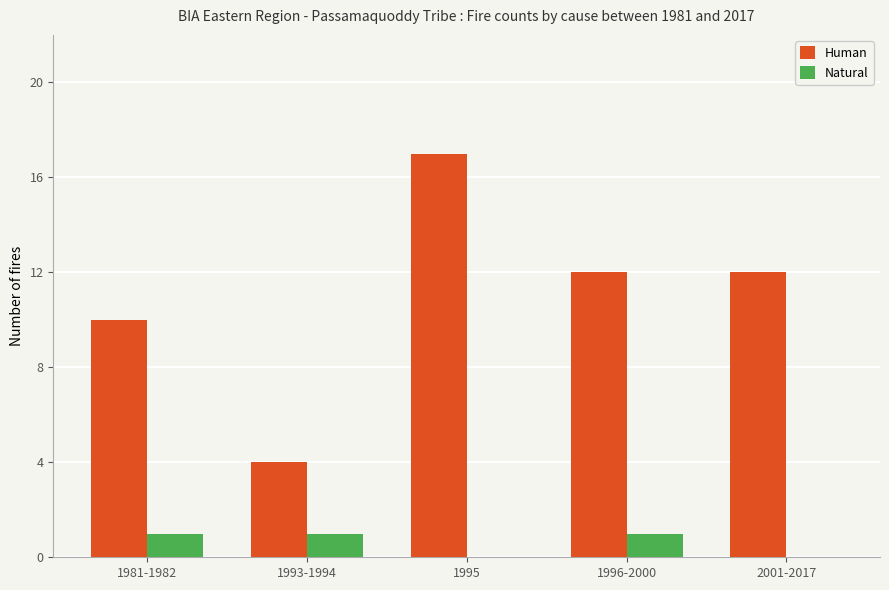

What is the sum of all Natural values?

3